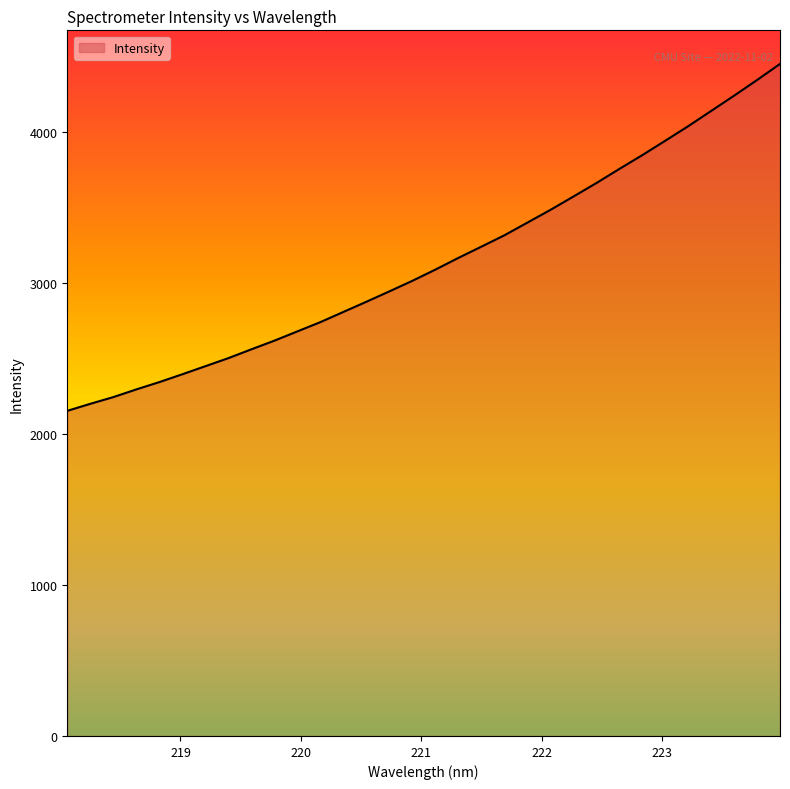

What is the maximum value shown in the chart?

4447.4